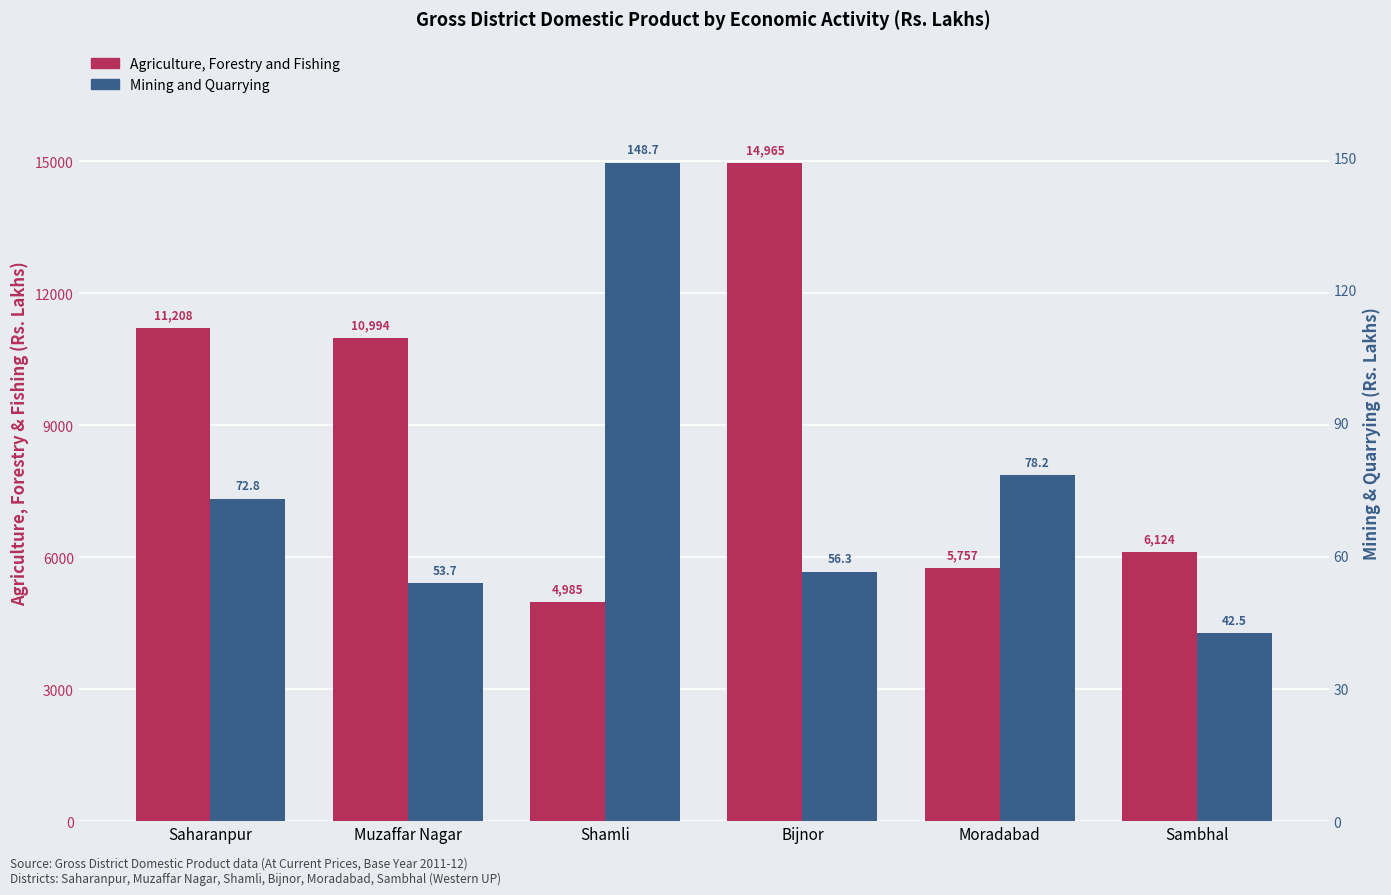

Between Muzaffar Nagar and Moradabad, which series saw the biggest shift?

Agriculture, Forestry and Fishing